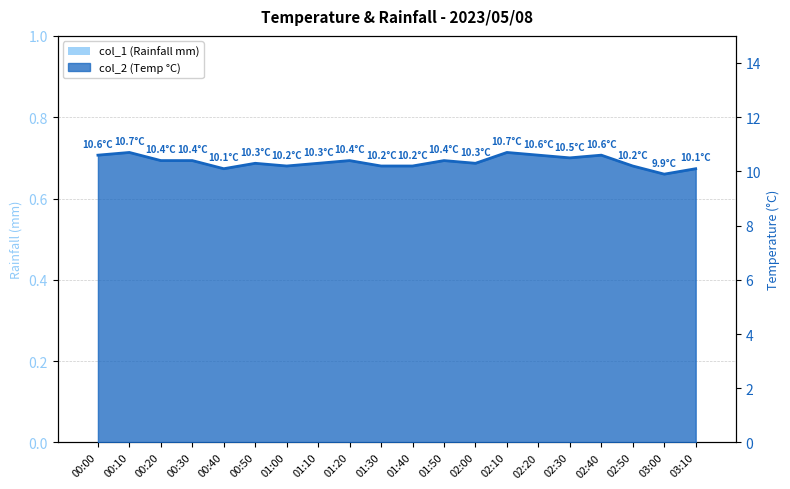

Reading left to right, extract all data points from this chart.

00:00=10.6	00:10=10.7	00:20=10.4	00:30=10.4	00:40=10.1	00:50=10.3	01:00=10.2	01:10=10.3	01:20=10.4	01:30=10.2	01:40=10.2	01:50=10.4	02:00=10.3	02:10=10.7	02:20=10.6	02:30=10.5	02:40=10.6	02:50=10.2	03:00=9.9	03:10=10.1